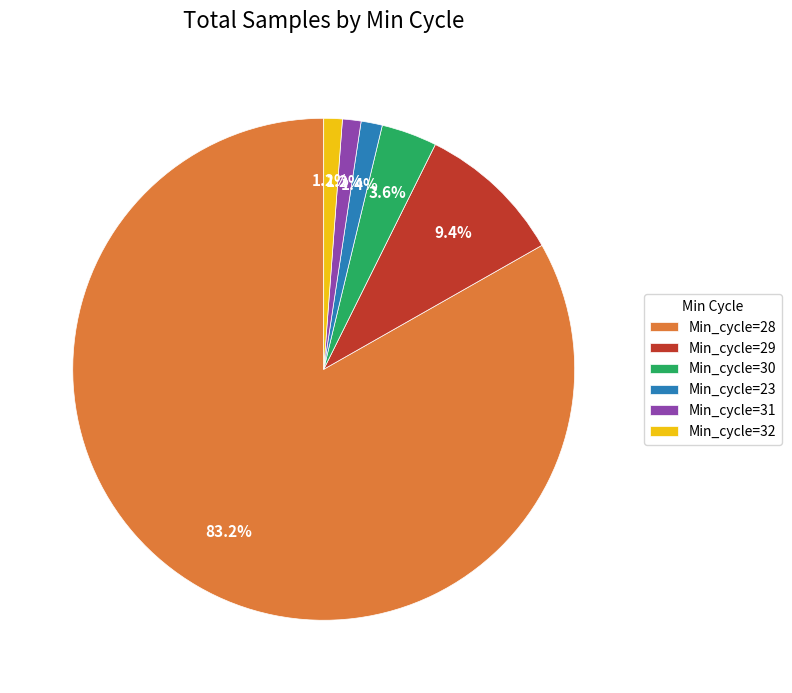

Does Min_cycle=30 account for over 50% of the chart?

No